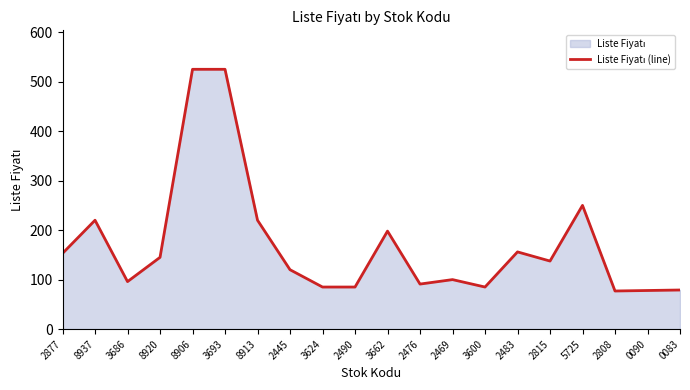

List the labels in order of value, largest first.

8906, 3693, 5725, 8937, 8913, 3662, 2483, 2877, 8920, 2815, 2445, 2469, 3686, 2476, 3624, 2490, 3600, 0083, 0090, 2808